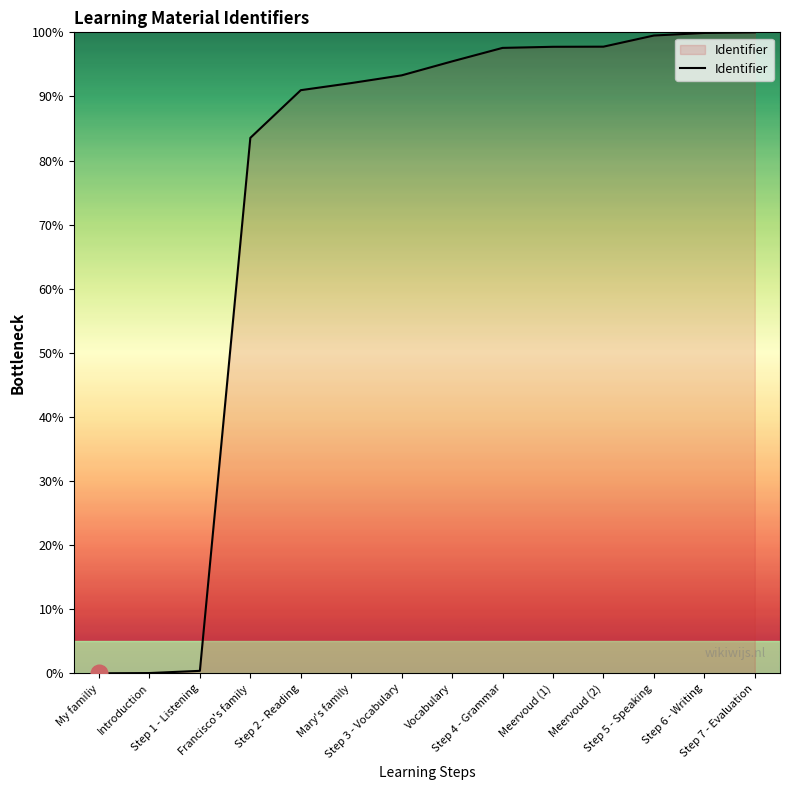

How many lines are shown in the chart?

1